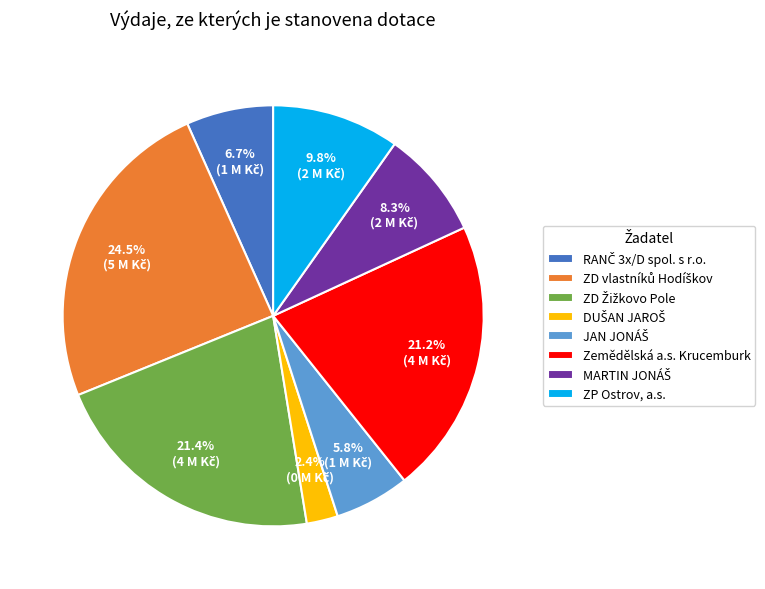

Does any single category account for the majority?

No